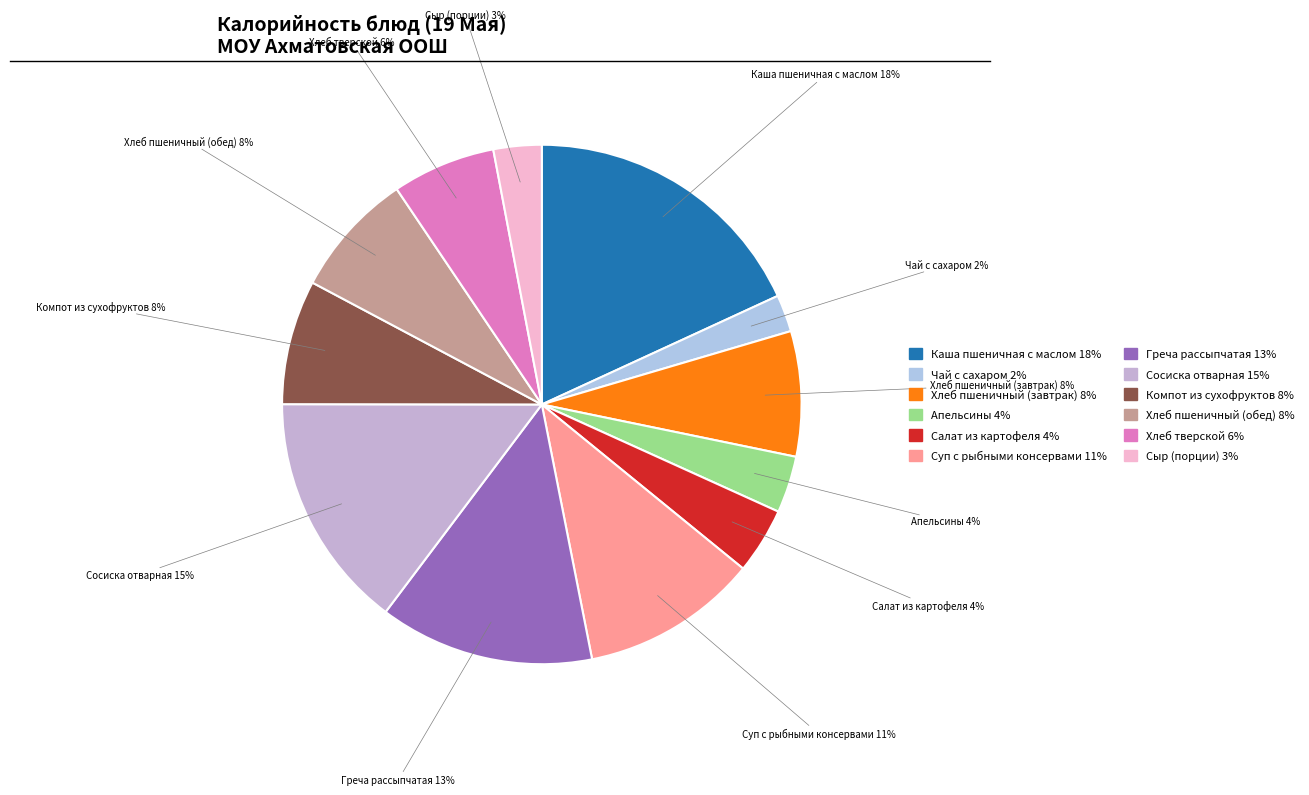

What is the largest slice in the pie chart?

Каша пшеничная с маслом